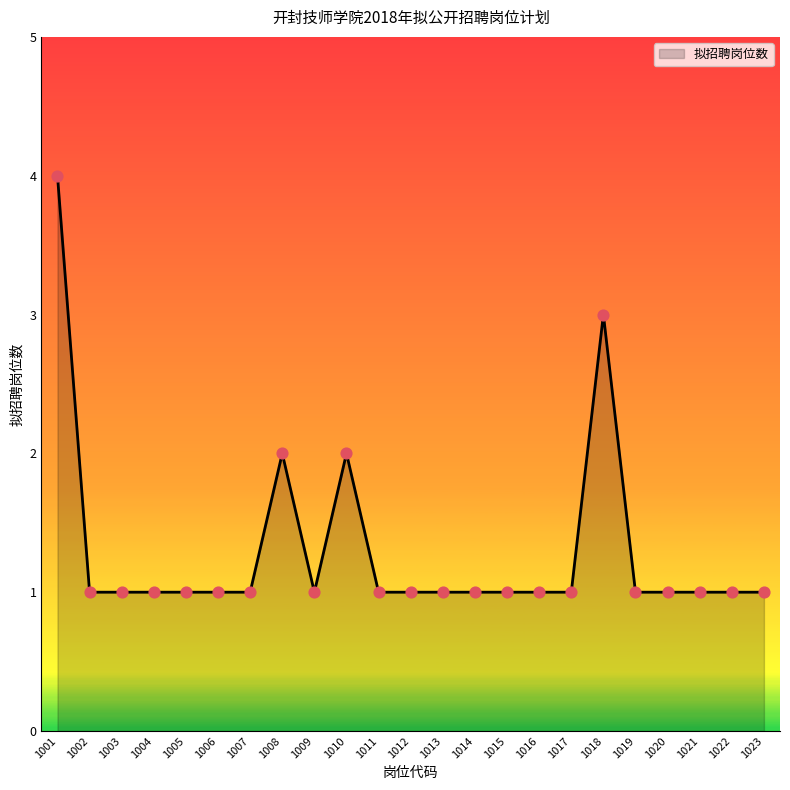

Between 1001 and 1015, which is larger?

1001